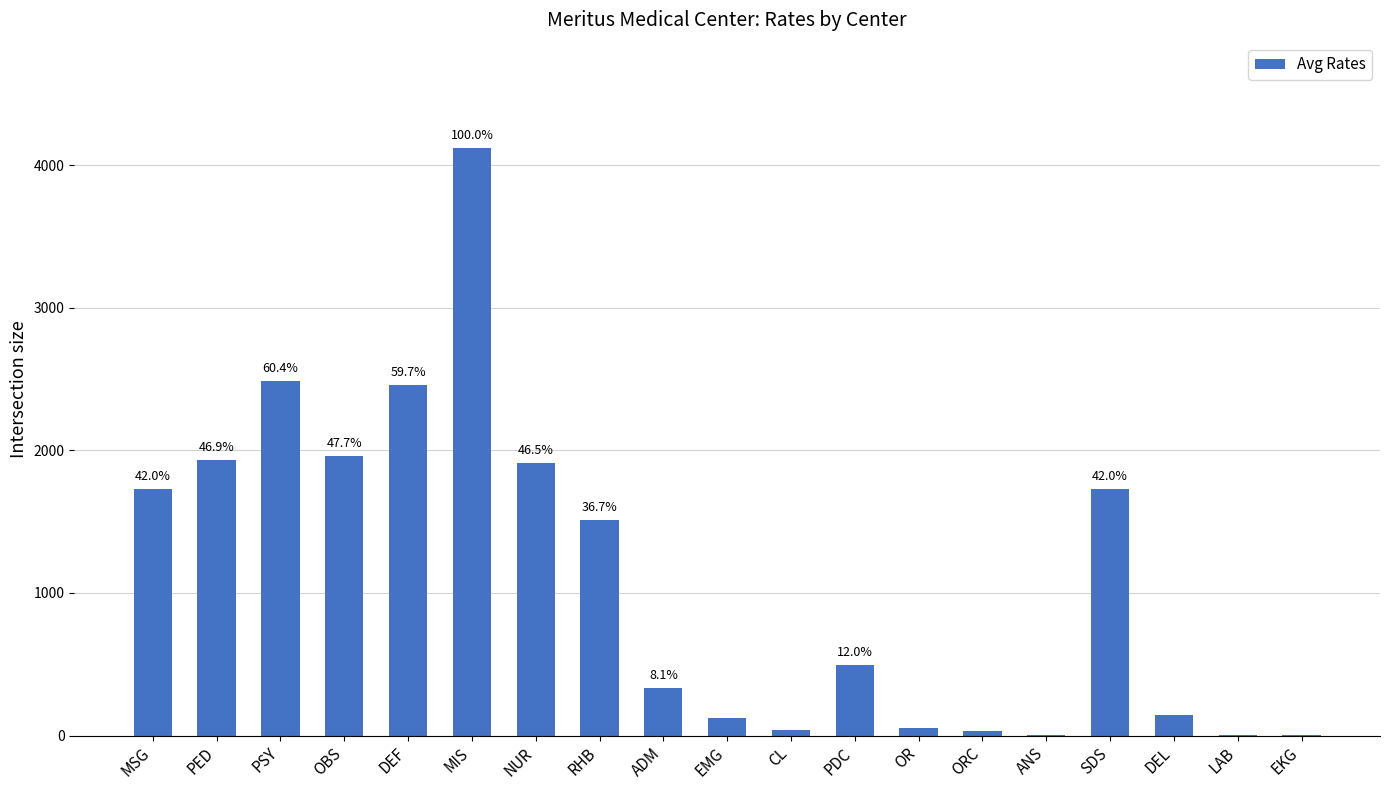

Are the bars horizontal?

No